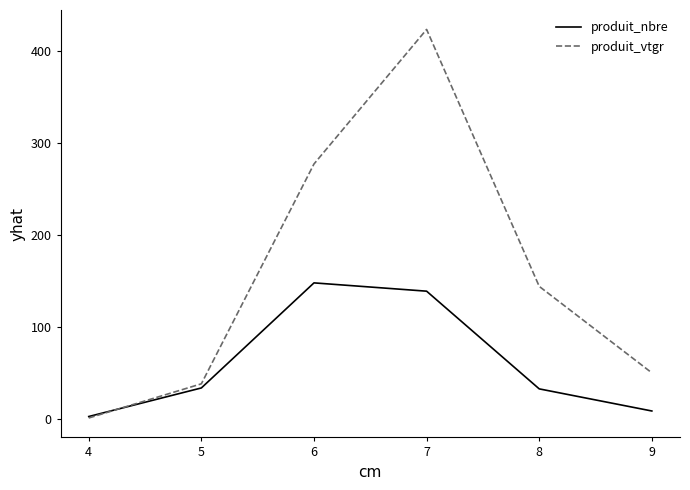

Count the number of categories in the chart.

6